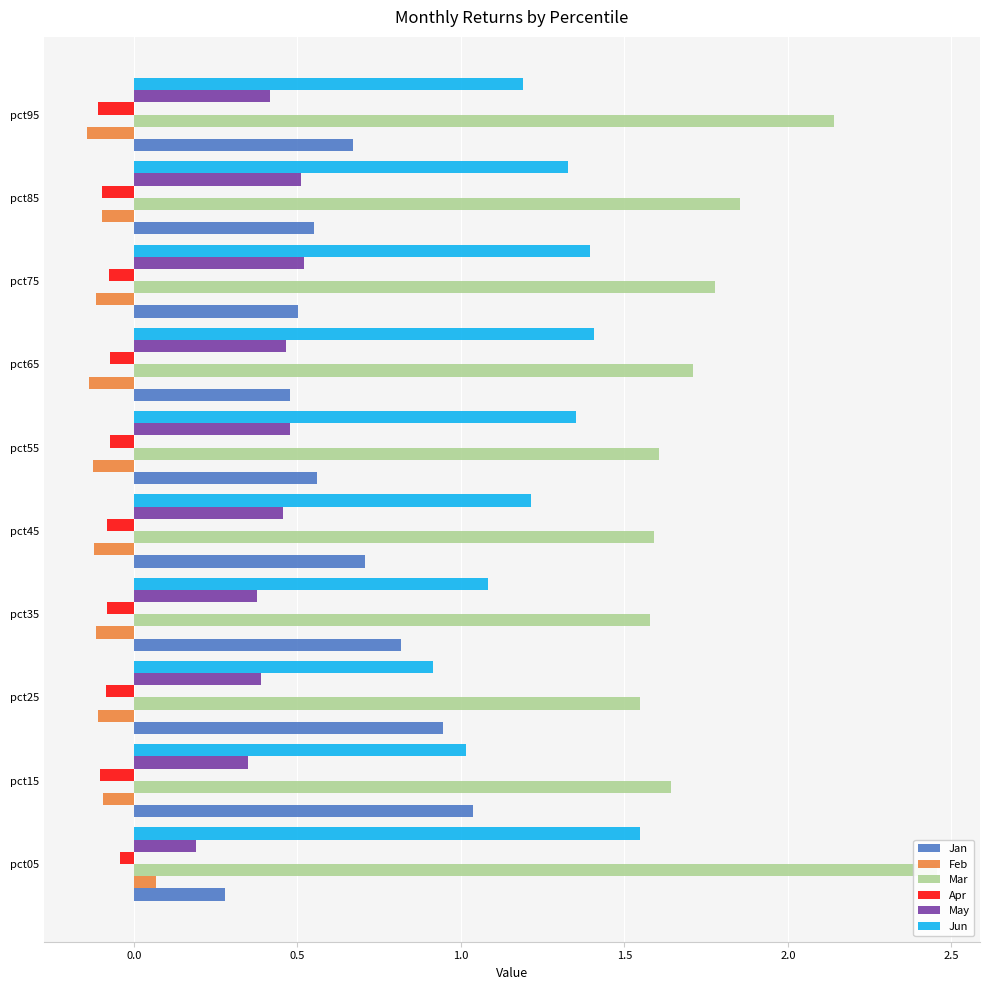

How many groups of bars are there?

10